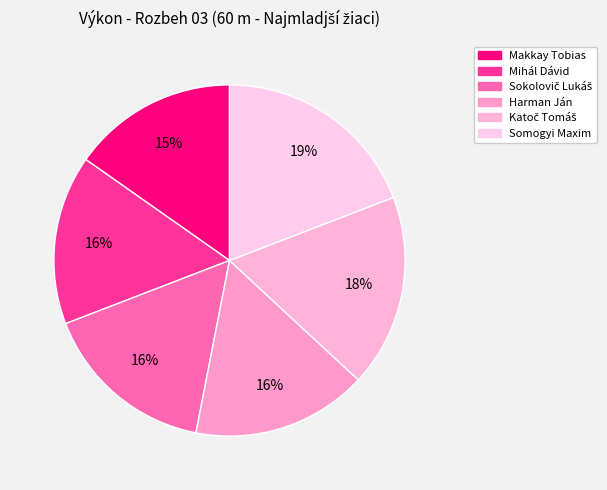

Approximately how many times larger is the value at Sokolovič Lukáš compared to Somogyi Maxim?

0.8